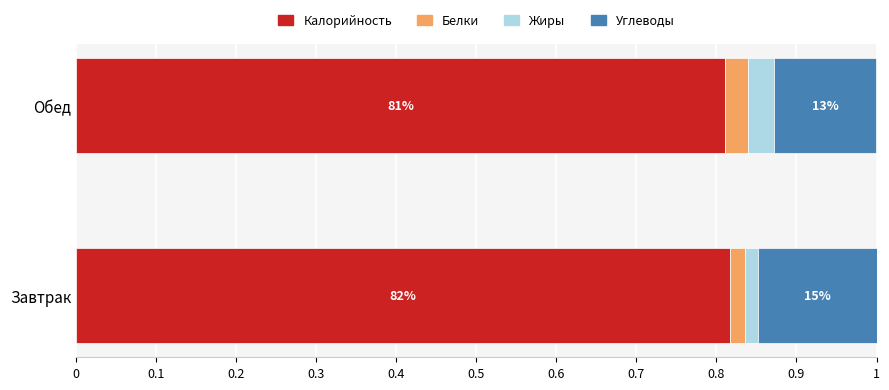

What is the value of the Калорийность bar at the 1st from the left?

0.8